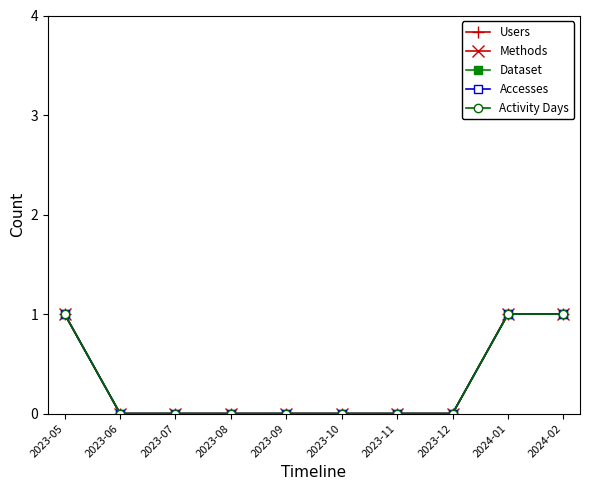

Does the chart have visible grid lines?

No